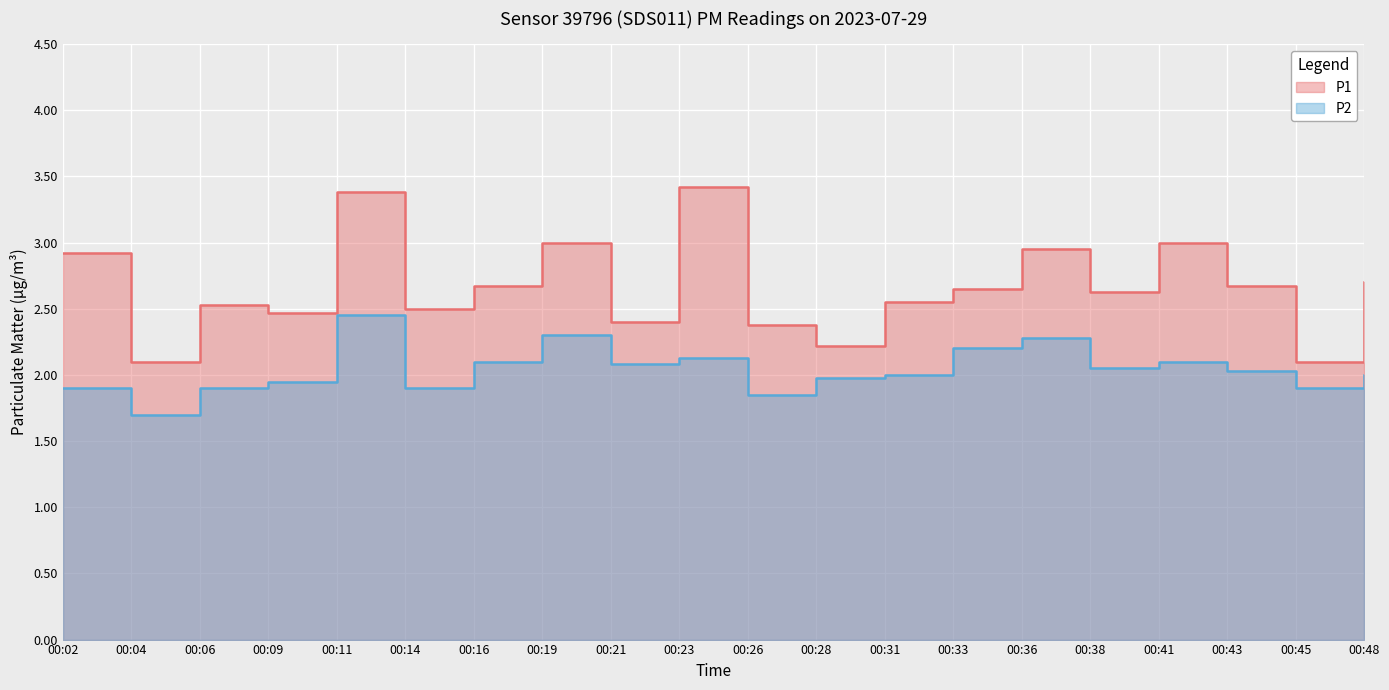

True or false: P1 and P2 intersect in this chart.

False